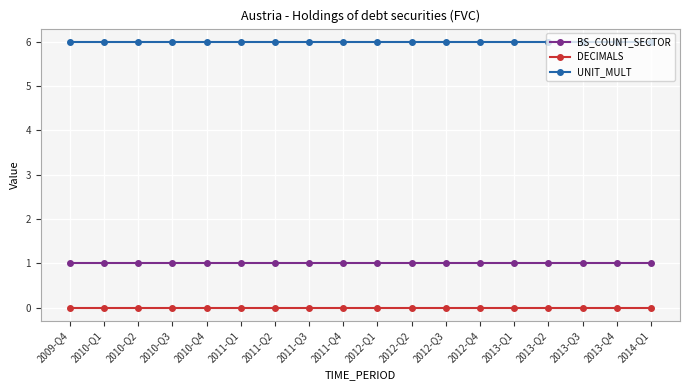

True or false: BS_COUNT_SECTOR and DECIMALS cross at least once.

False